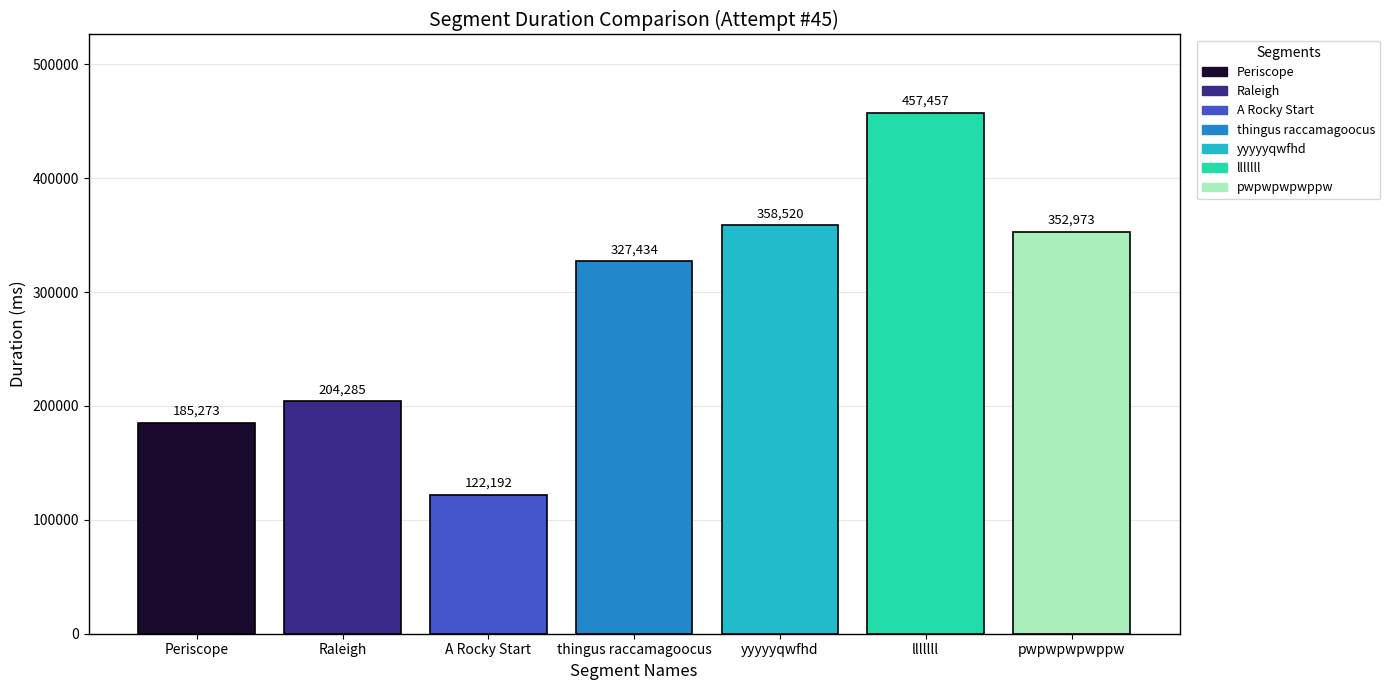

The yyyyyqwfhd series shows 492609 at thingus raccamagoocus. True or false?

False